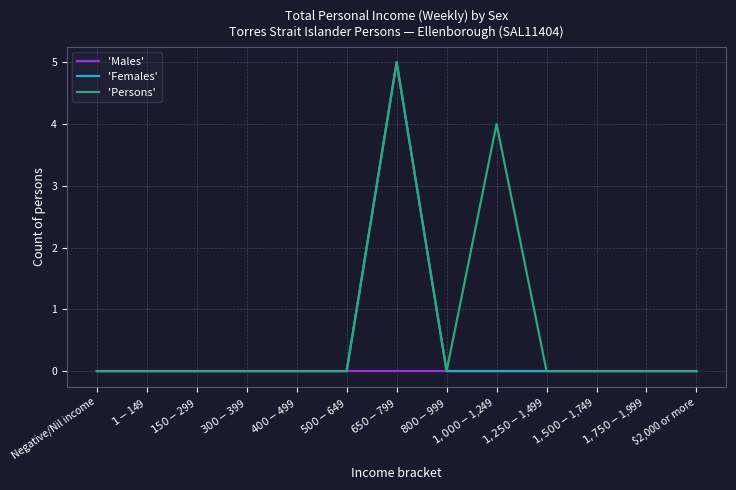

What is the maximum value for 'Persons'?

5